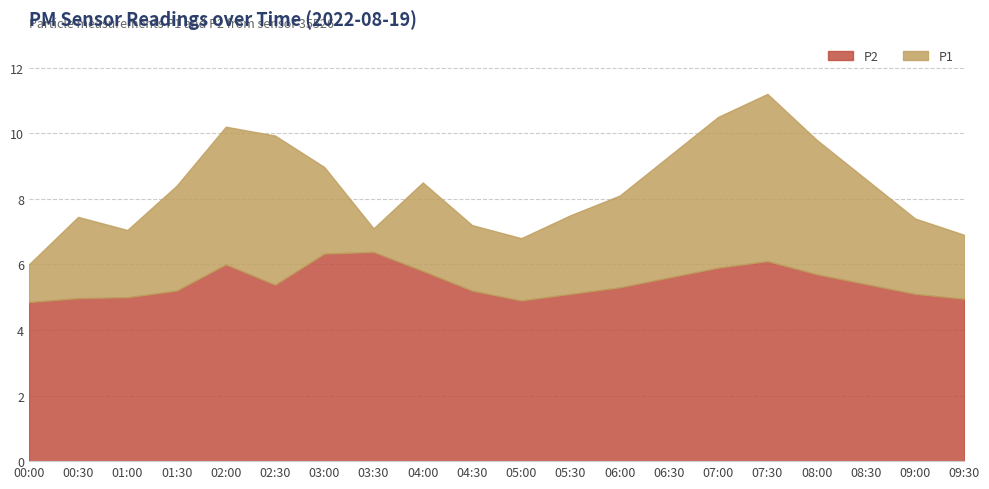

True or false: P1 and P2 cross at least once.

False